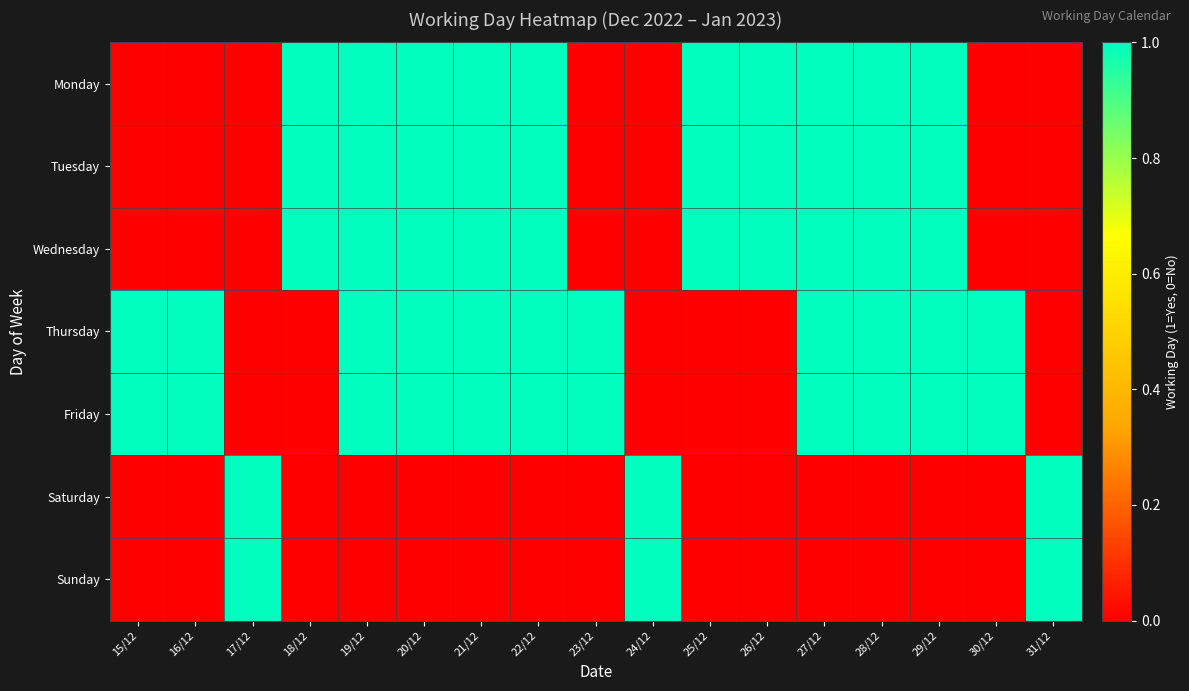

Reading left to right, list all the values displayed in this chart.

Monday: 15/12=0	16/12=0	17/12=0	18/12=1	19/12=1	20/12=1	21/12=1	22/12=1	23/12=0	24/12=0	25/12=1	26/12=1	27/12=1	28/12=1	29/12=1	30/12=0	31/12=0
Tuesday: 15/12=0	16/12=0	17/12=0	18/12=1	19/12=1	20/12=1	21/12=1	22/12=1	23/12=0	24/12=0	25/12=1	26/12=1	27/12=1	28/12=1	29/12=1	30/12=0	31/12=0
Wednesday: 15/12=0	16/12=0	17/12=0	18/12=1	19/12=1	20/12=1	21/12=1	22/12=1	23/12=0	24/12=0	25/12=1	26/12=1	27/12=1	28/12=1	29/12=1	30/12=0	31/12=0
Thursday: 15/12=1	16/12=1	17/12=0	18/12=0	19/12=1	20/12=1	21/12=1	22/12=1	23/12=1	24/12=0	25/12=0	26/12=0	27/12=1	28/12=1	29/12=1	30/12=1	31/12=0
Friday: 15/12=1	16/12=1	17/12=0	18/12=0	19/12=1	20/12=1	21/12=1	22/12=1	23/12=1	24/12=0	25/12=0	26/12=0	27/12=1	28/12=1	29/12=1	30/12=1	31/12=0
Saturday: 15/12=0	16/12=0	17/12=1	18/12=0	19/12=0	20/12=0	21/12=0	22/12=0	23/12=0	24/12=1	25/12=0	26/12=0	27/12=0	28/12=0	29/12=0	30/12=0	31/12=1
Sunday: 15/12=0	16/12=0	17/12=1	18/12=0	19/12=0	20/12=0	21/12=0	22/12=0	23/12=0	24/12=1	25/12=0	26/12=0	27/12=0	28/12=0	29/12=0	30/12=0	31/12=1